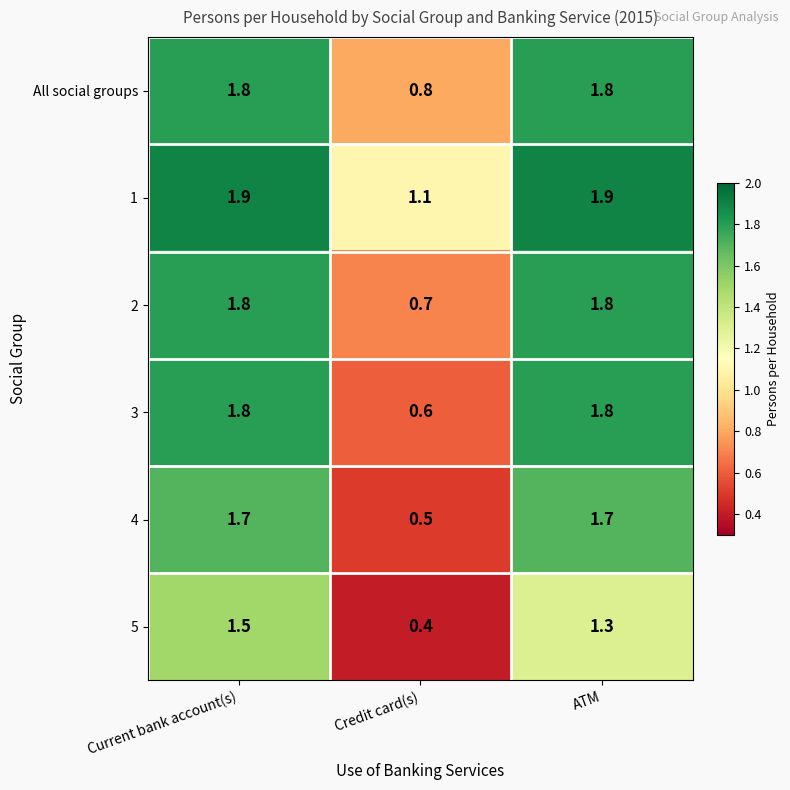

At Credit card(s), list the series in order from smallest to largest.

5, 4, 3, 2, All social groups, 1